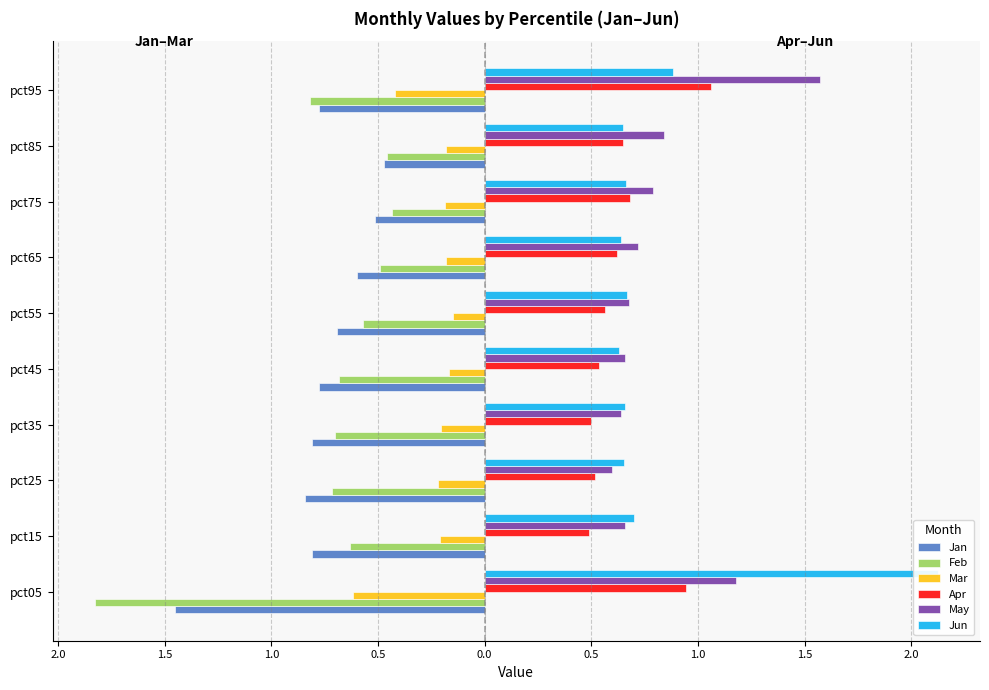

What is the maximum value for Mar?

-0.1